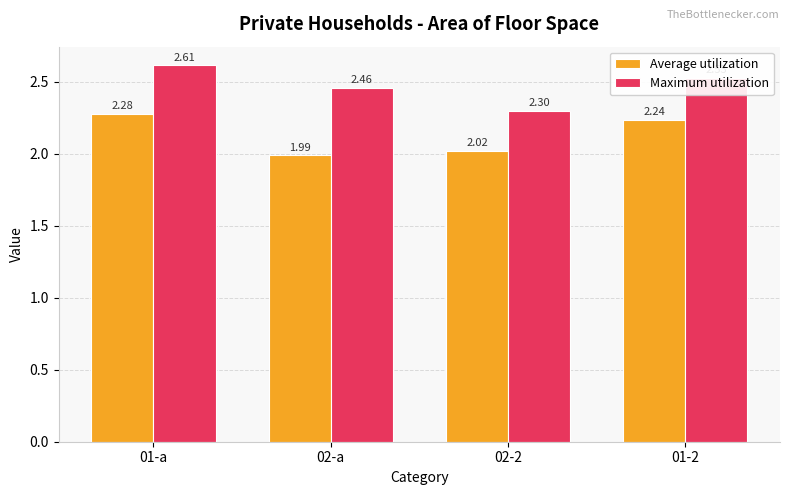

How many data points in Average utilization are less than 2?

1